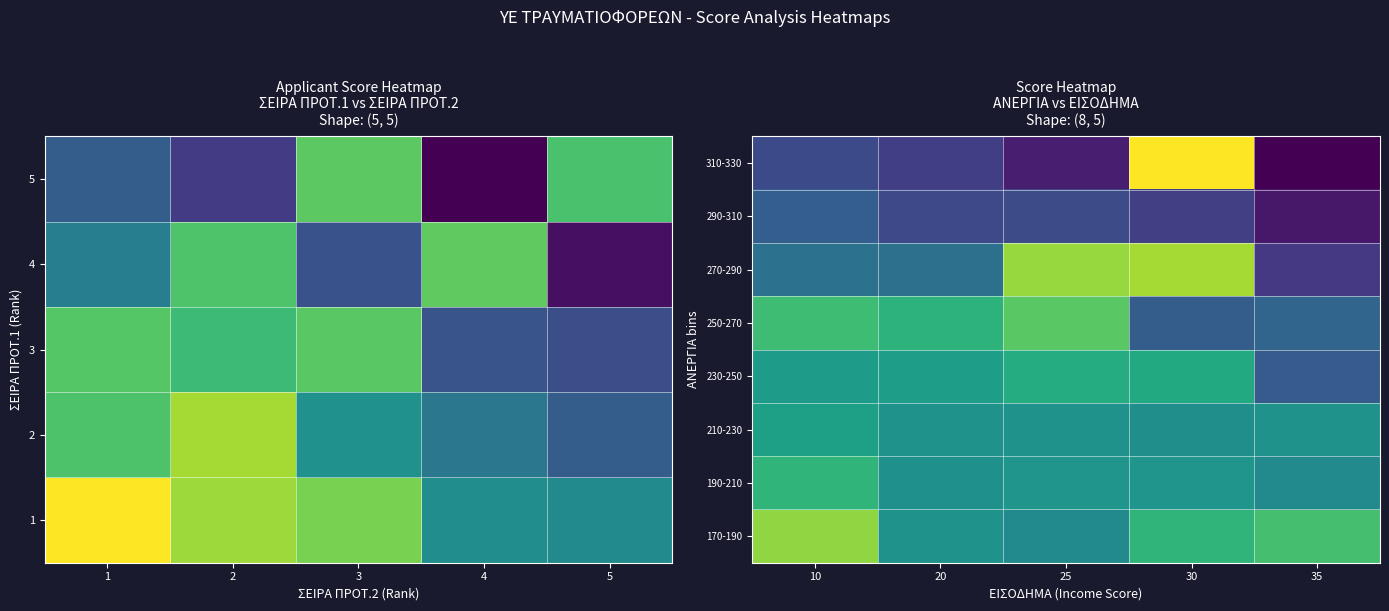

At which label does 170-190 reach its peak?

10